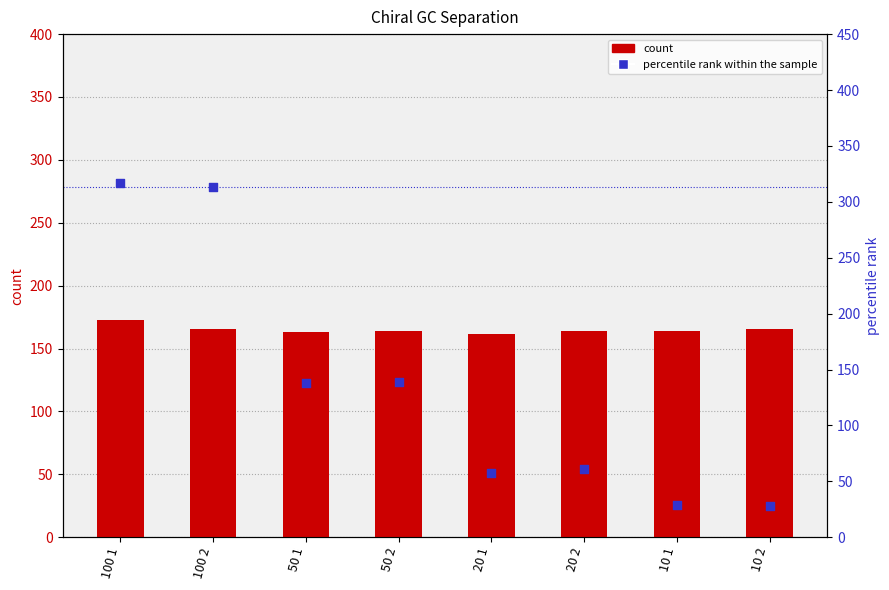

What is the total value across all series at 50 2?

302.6